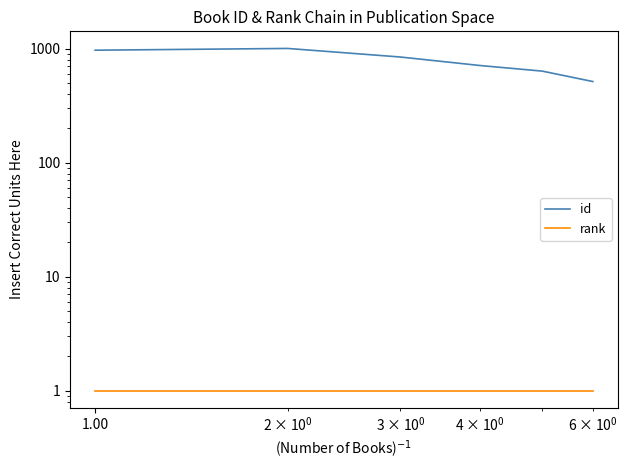

What is the difference between the second highest and minimum values in the id series?

456